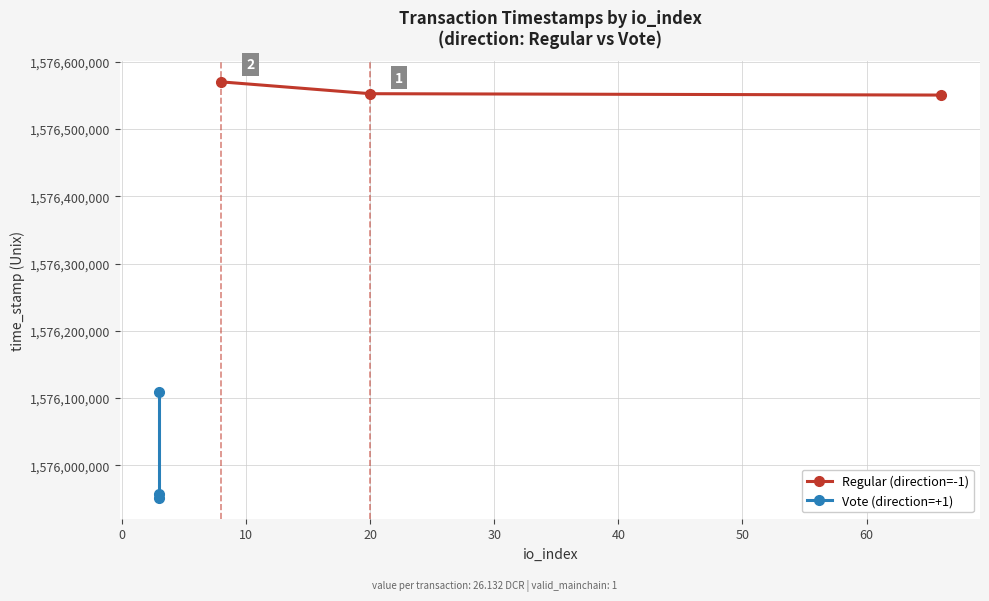

What is the value of the Regular (direction=-1) point at the 2nd from the left?

1576552468